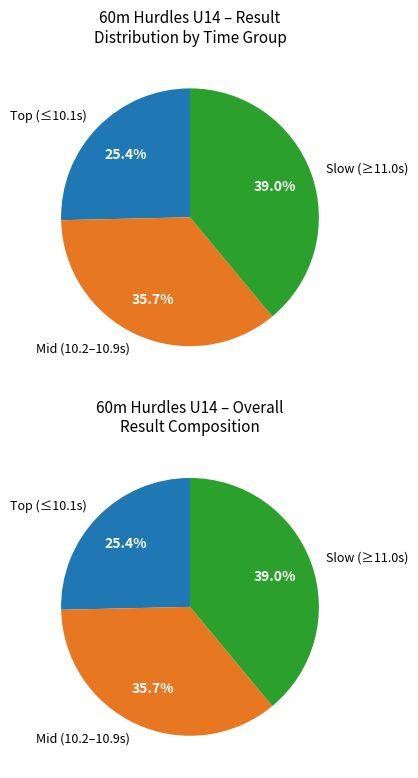

Is there any slice that represents more than half of the pie?

No